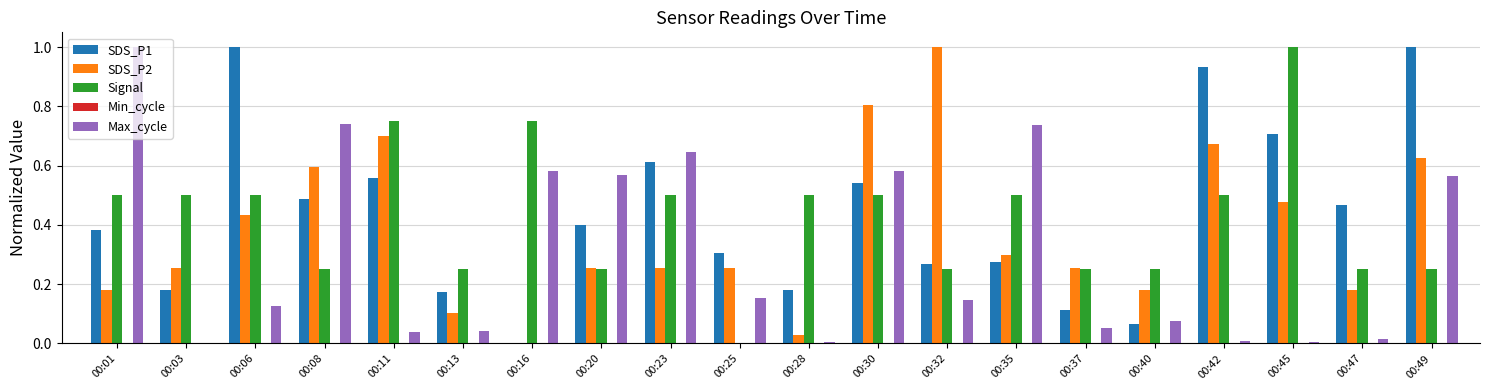

Does the chart contain stacked bars?

No